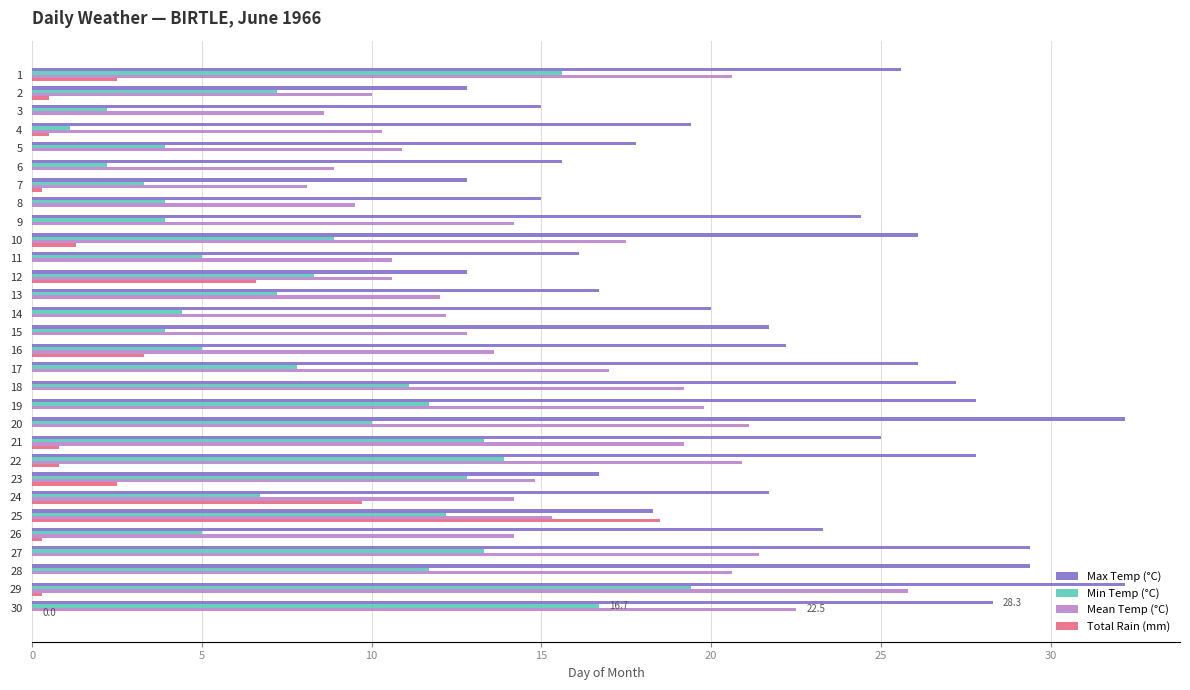

Is it true that Min Temp (°C) equals 11.1 at 13?

False